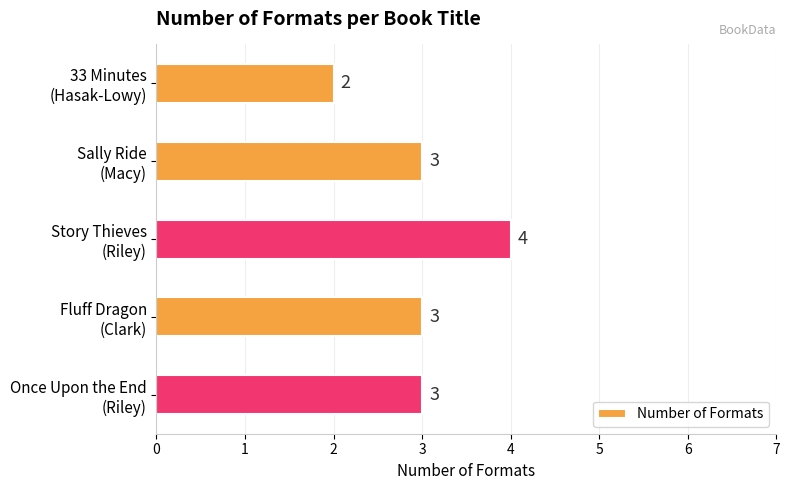

Count the values in the range 3 to 4.

4